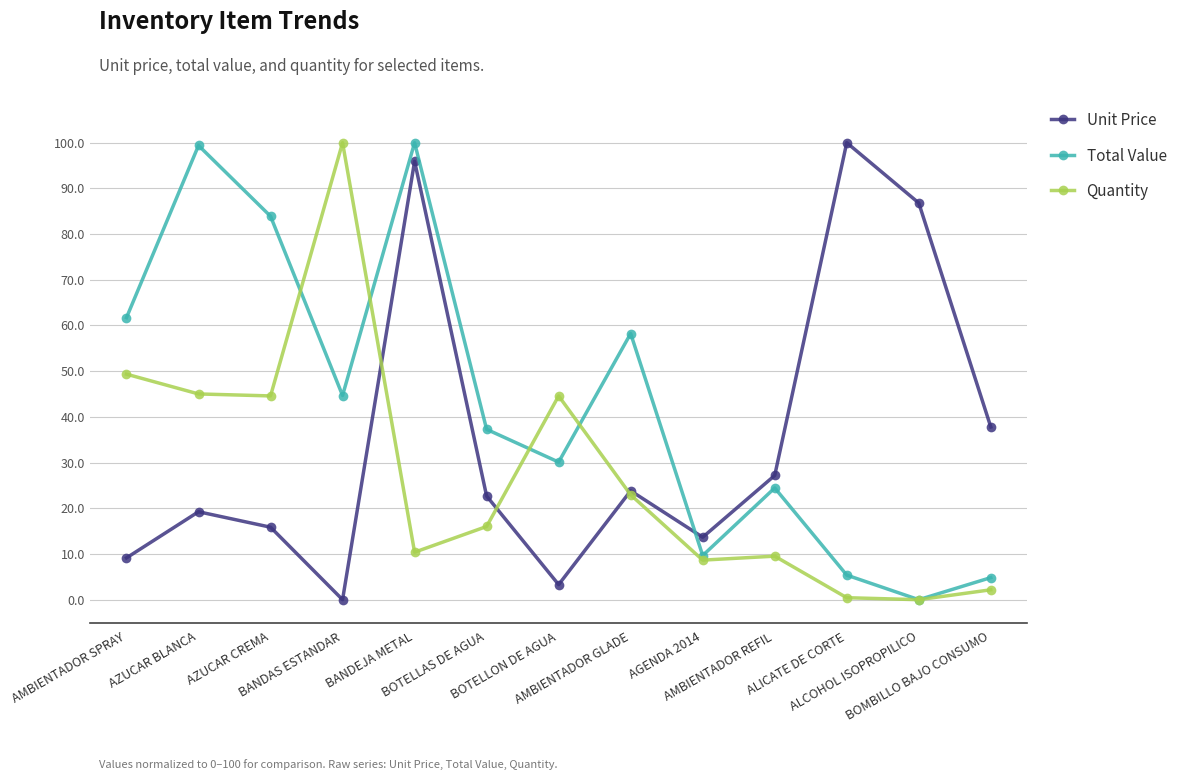

What is the label of the 1st point from the left?

AMBIENTADOR SPRAY